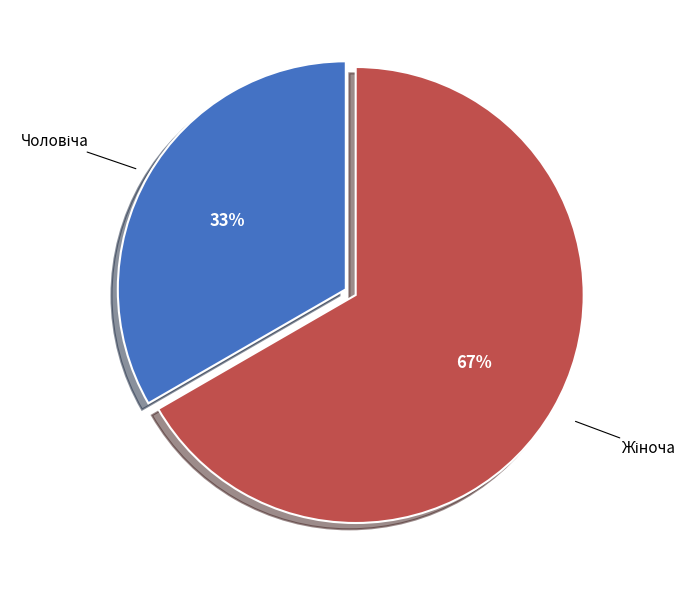

How many segments does this pie chart have?

2